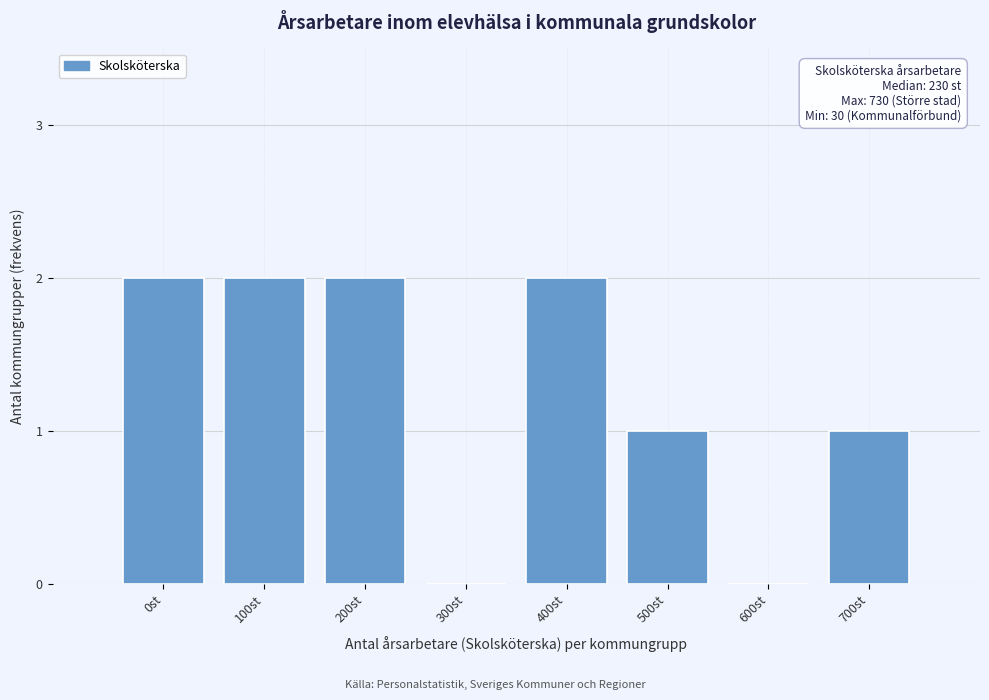

Reading left to right, extract all data points from this chart.

0st=2	100st=2	200st=2	300st=0	400st=2	500st=1	600st=0	700st=1